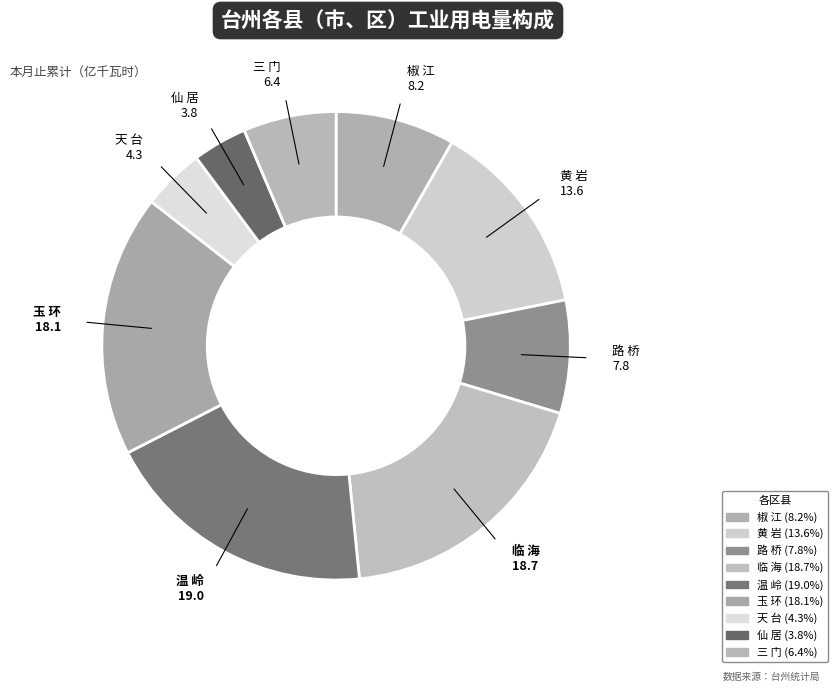

Count the number of slices in the pie.

9